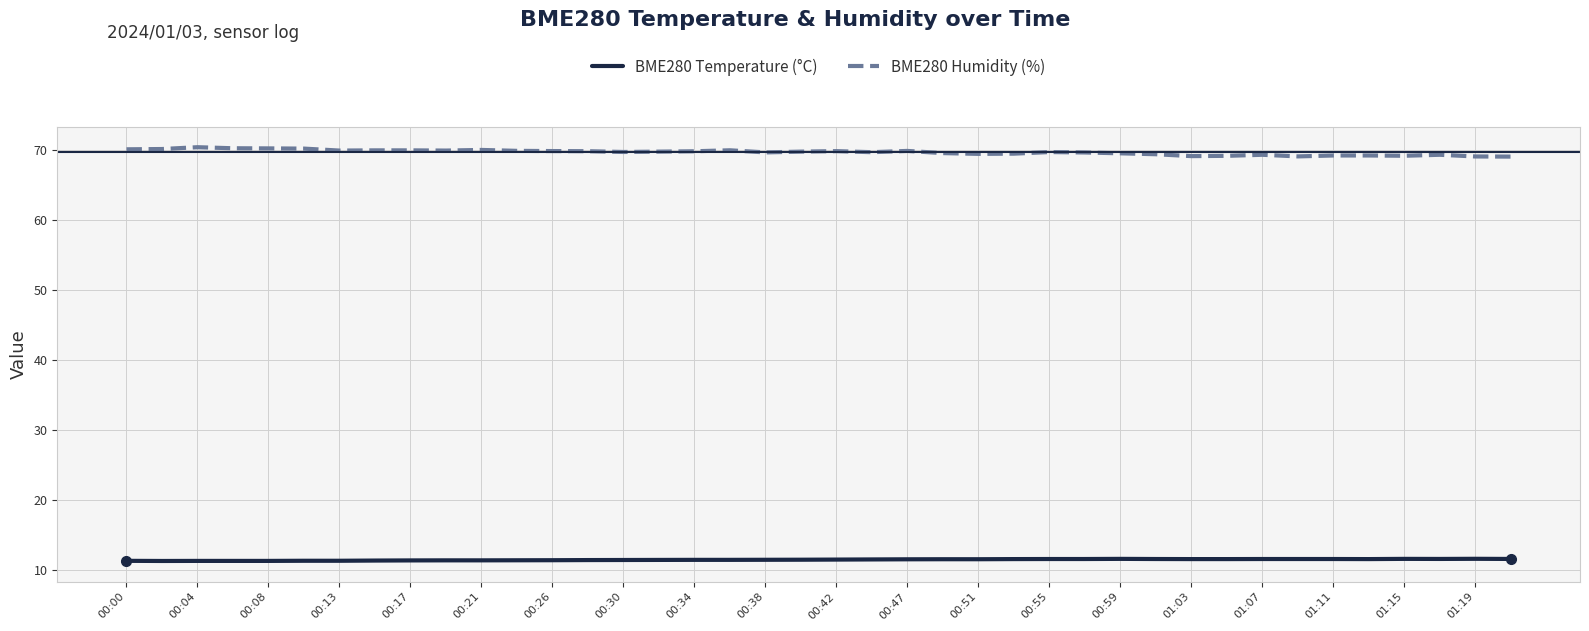

Which series has the largest total across all categories?

BME280 Humidity (%)